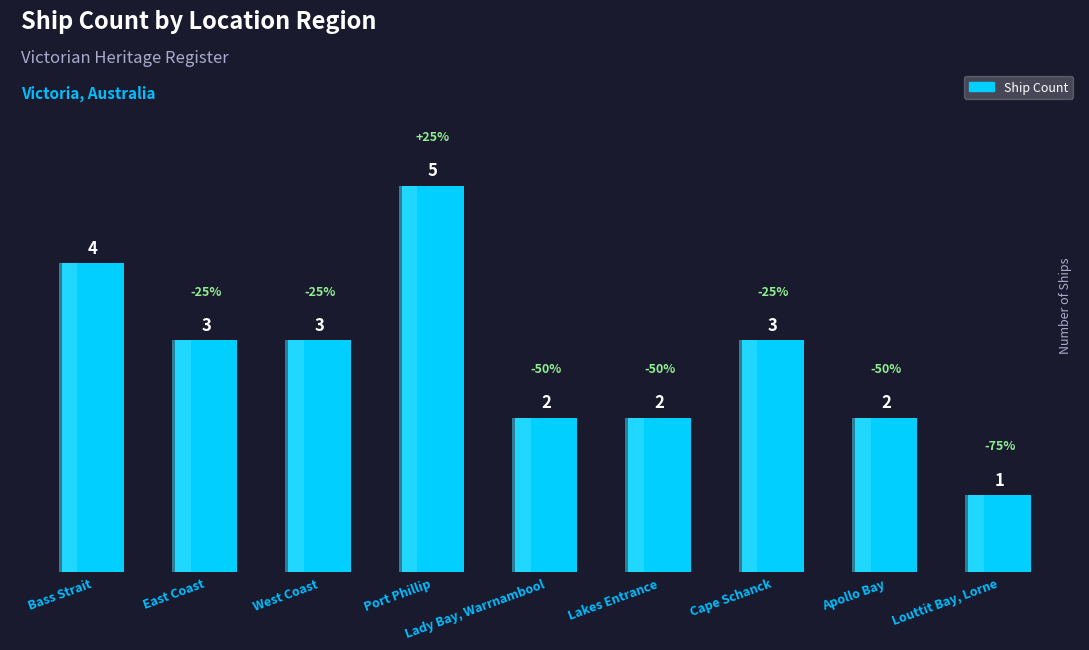

What is the value of the 8th bar from the left?

2